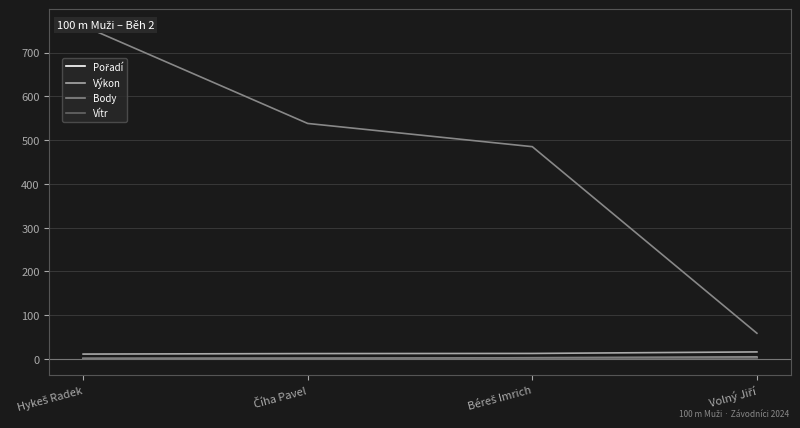

The value of Pořadí at Volný Jiří is 4.0. True or false?

True